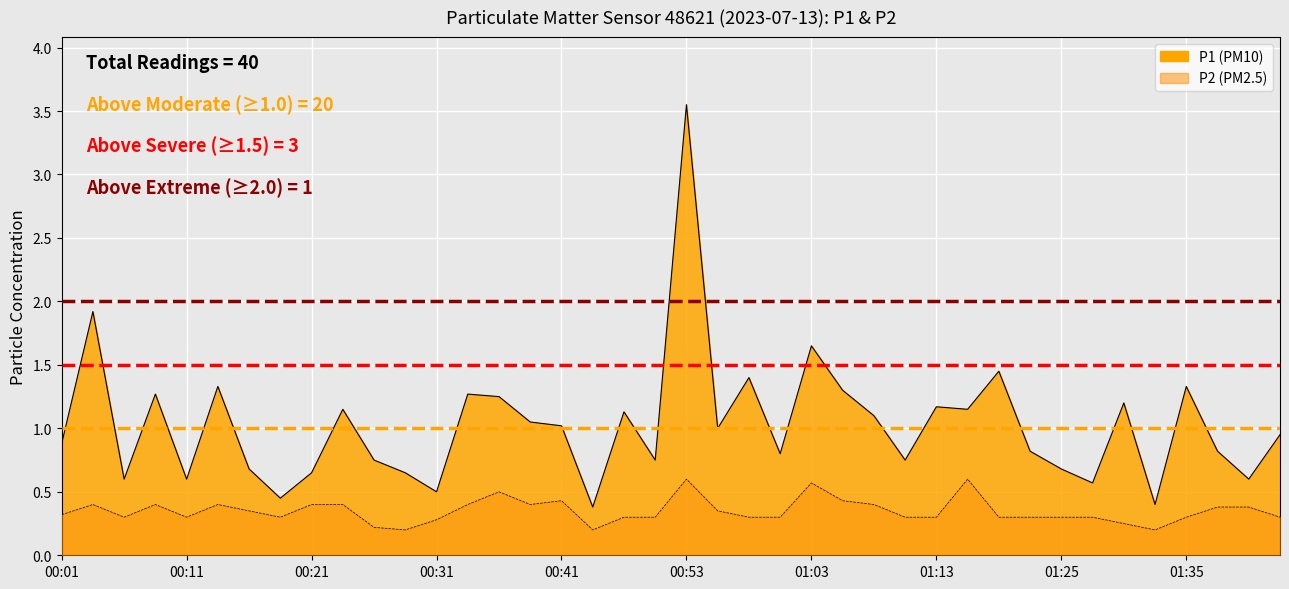

True or false: P2 has a value of 0.4 at 00:09.

True